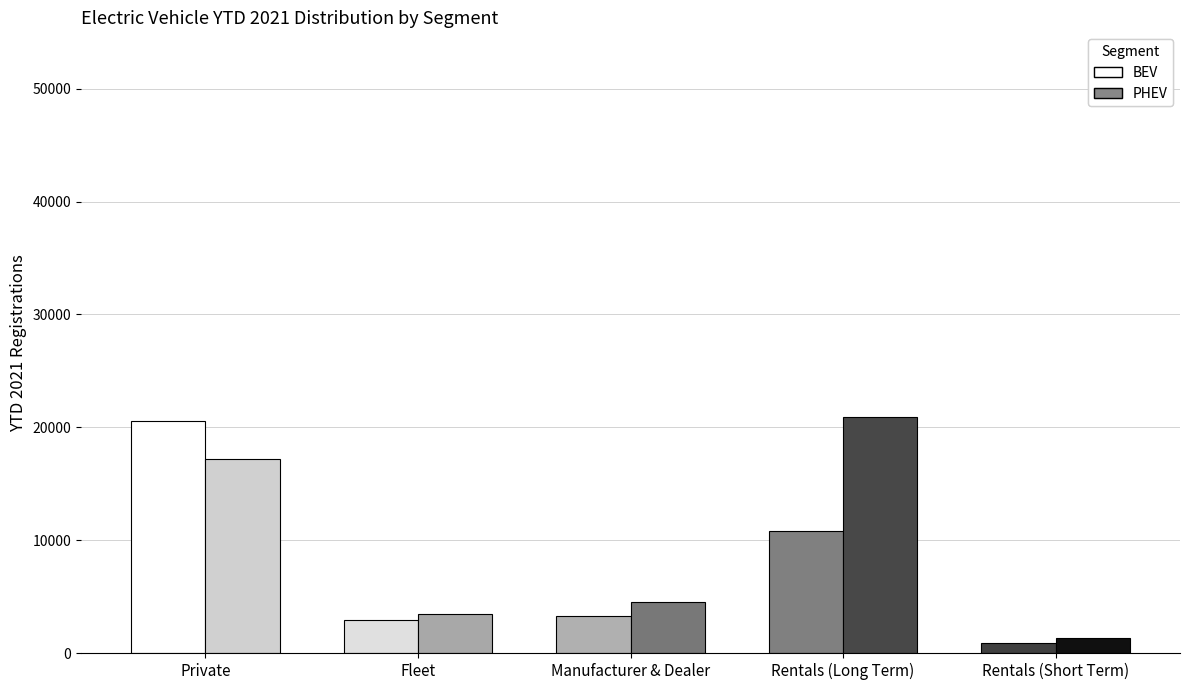

Which series changed the most between Manufacturer & Dealer and Rentals (Short Term)?

PHEV